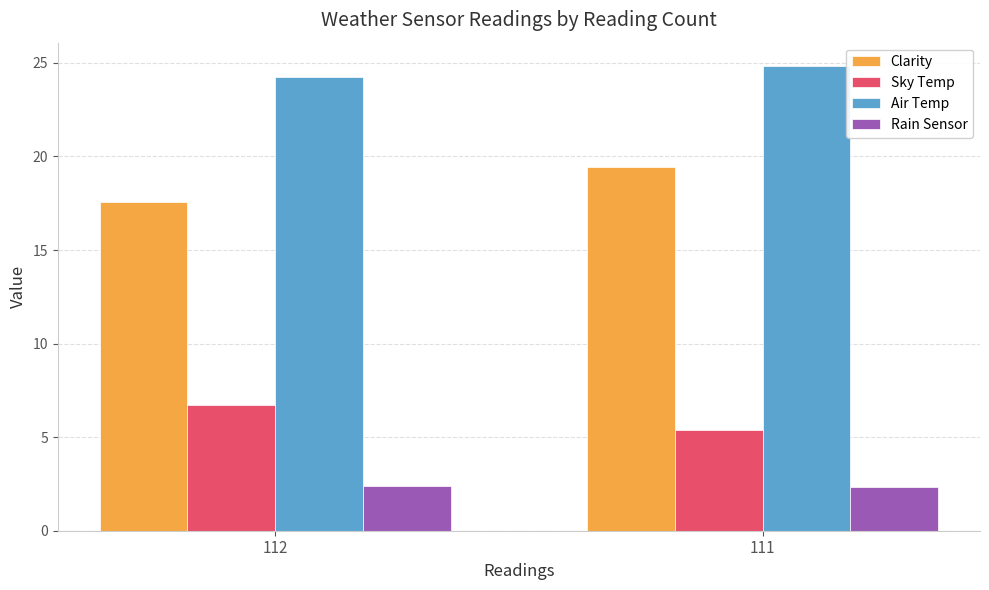

Is it true that Rain Sensor equals 2.3 at 111?

True